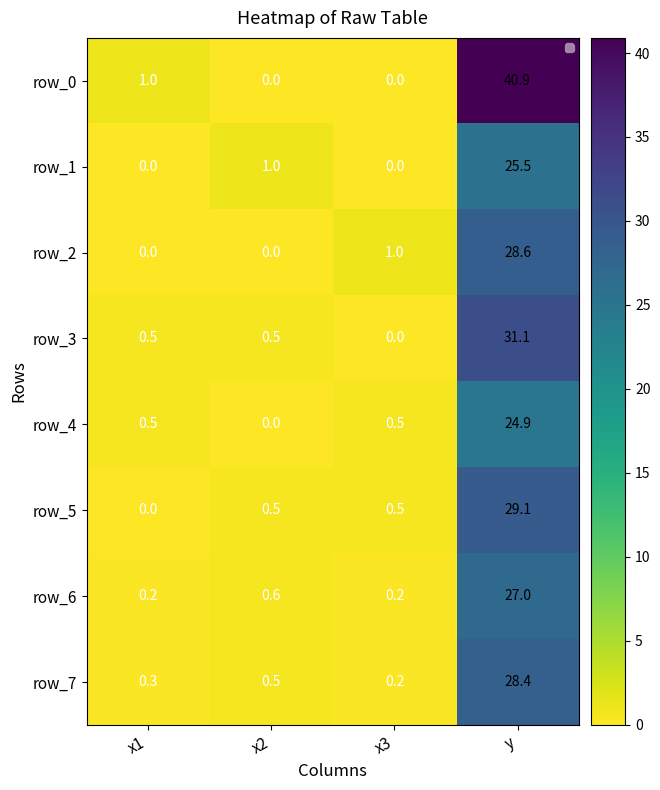

What is the difference between the highest and lowest values at y?

16.0